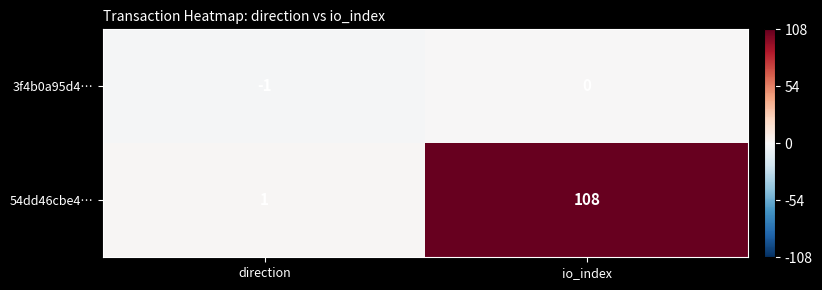

What is the spread (max minus min) of values at io_index?

108